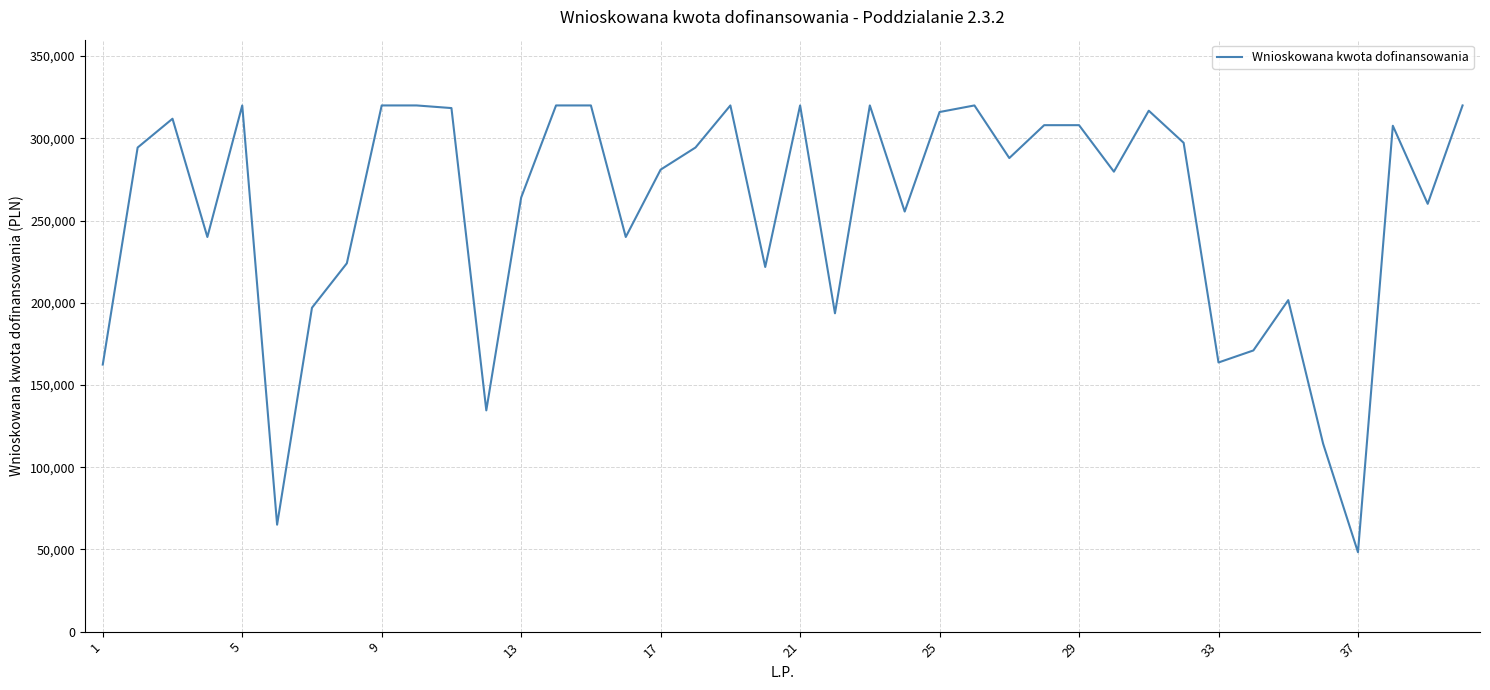

What is the difference between the maximum and minimum values?

271700.0